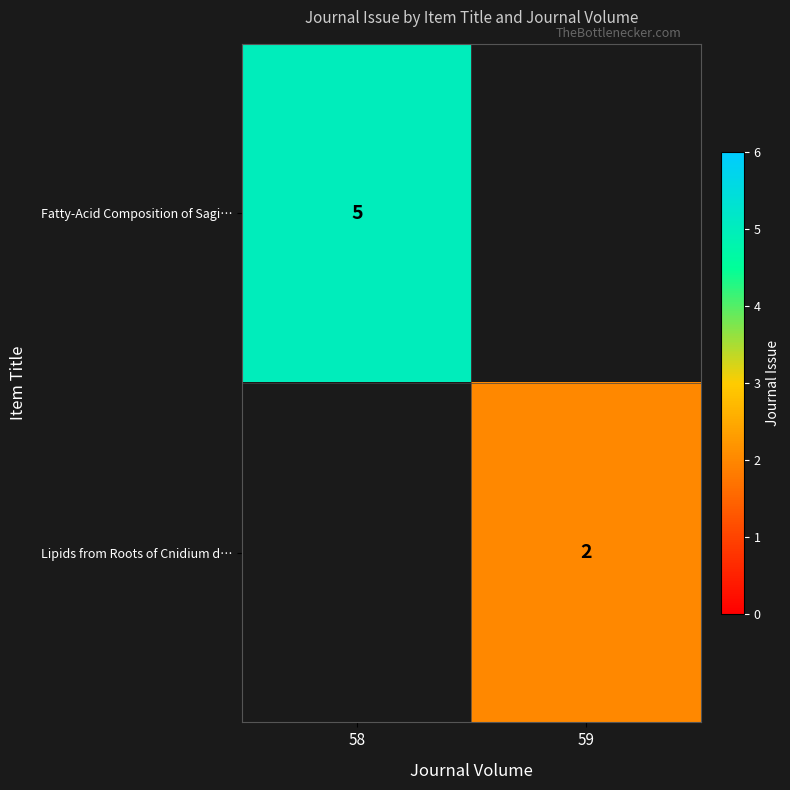

Between 59 and 58, which is larger?

58